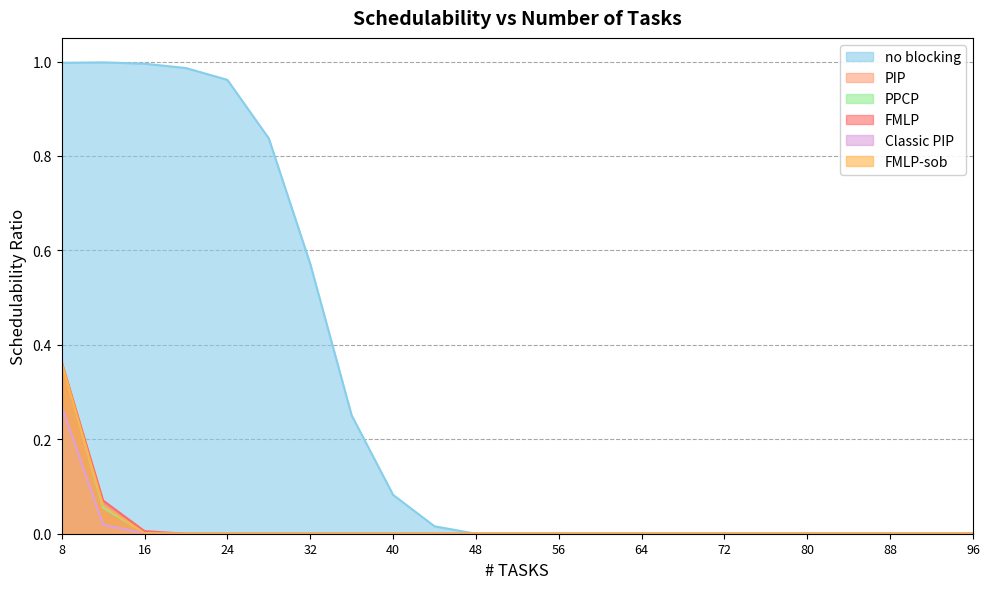

Is the value of PPCP at 36 greater than the value of FMLP at 88?

No